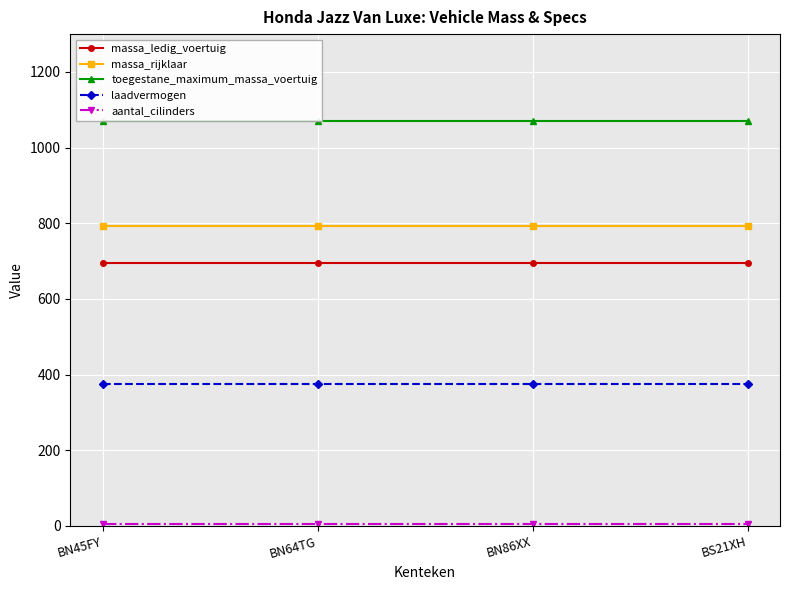

What is the spread (max minus min) of values at BN86XX?

1066